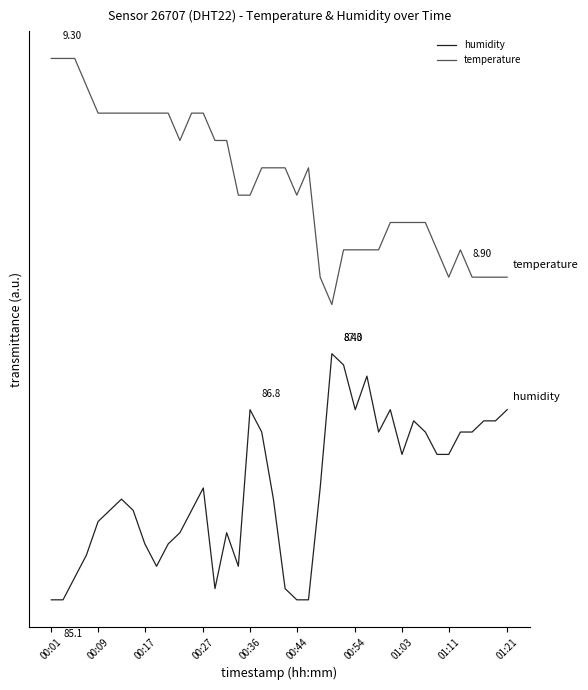

Is this an area chart (filled region under the line)?

No